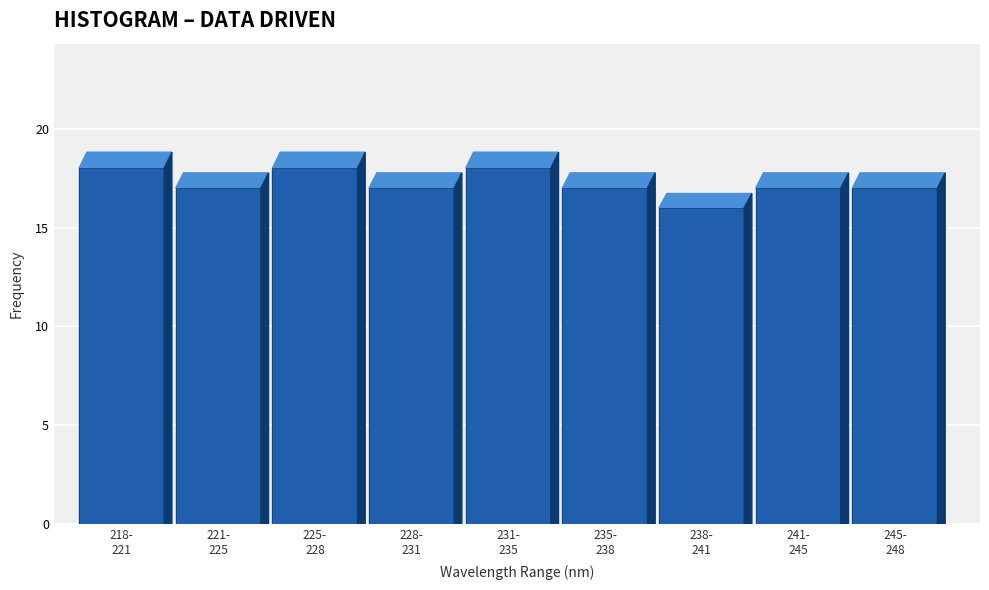

Reading right to left, what are all the values shown in this chart?

17	17	16	17	18	17	18	17	18